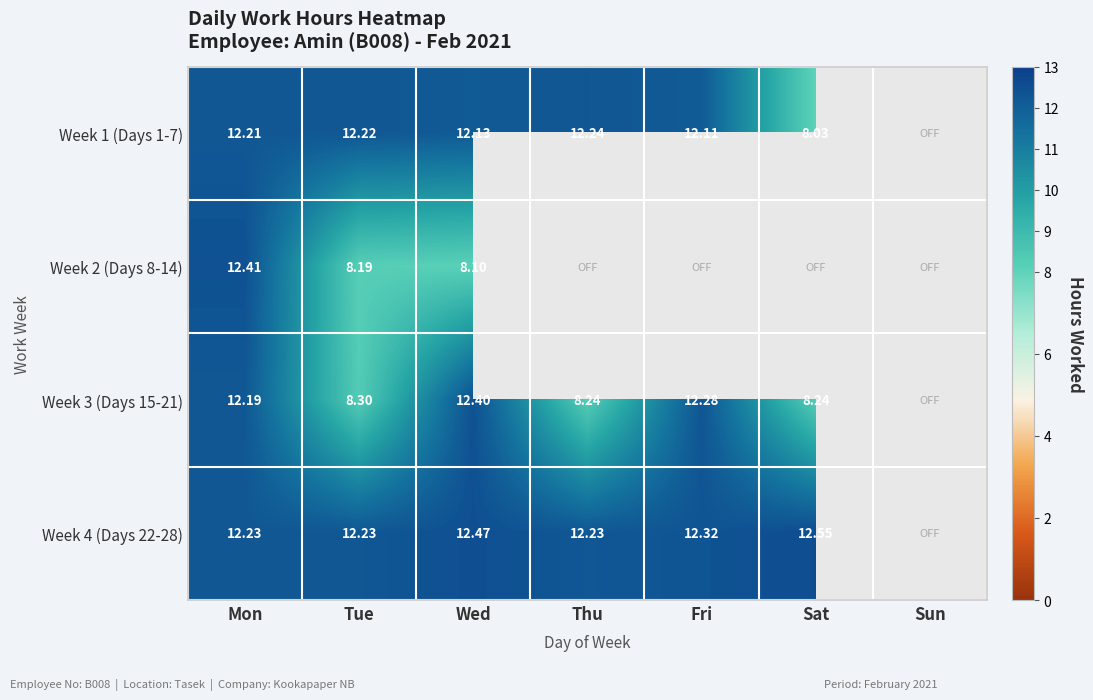

What is the sum of the Week 1 (Days 1-7) values at Wed and Sat?

20.2